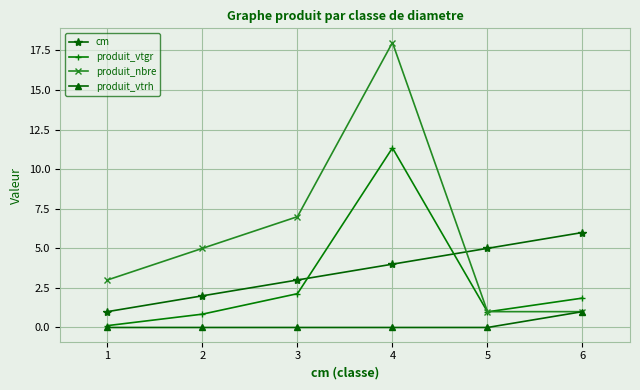

At which label is produit_vtgr closest to 5?

3